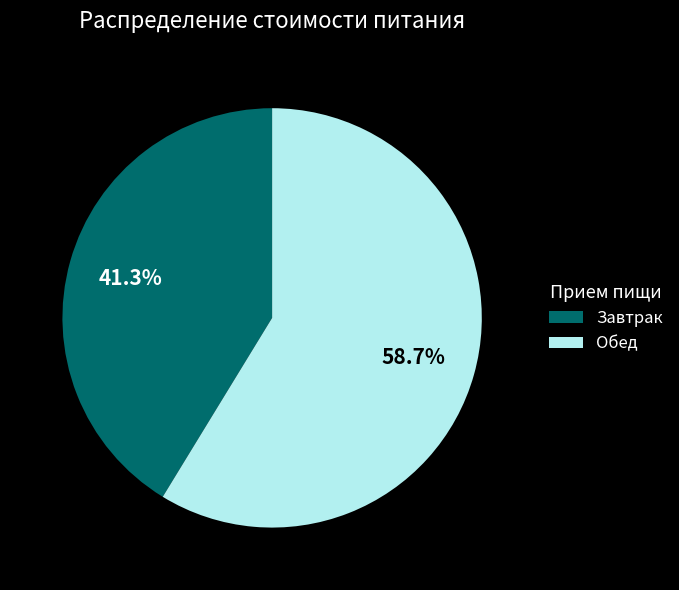

To the nearest percent, what portion does Обед represent?

59%